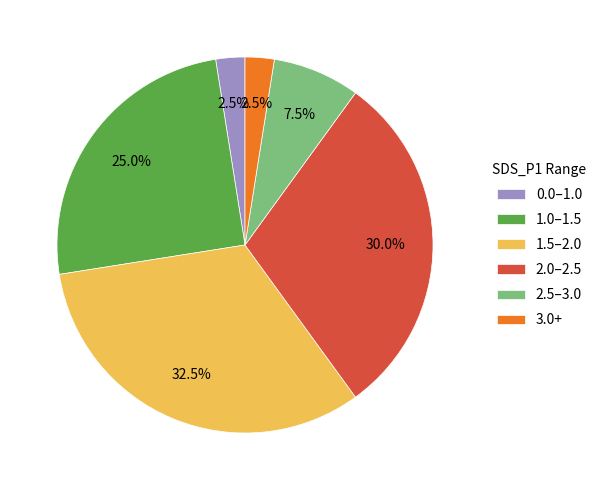

What is the largest slice in the pie chart?

1.5–2.0